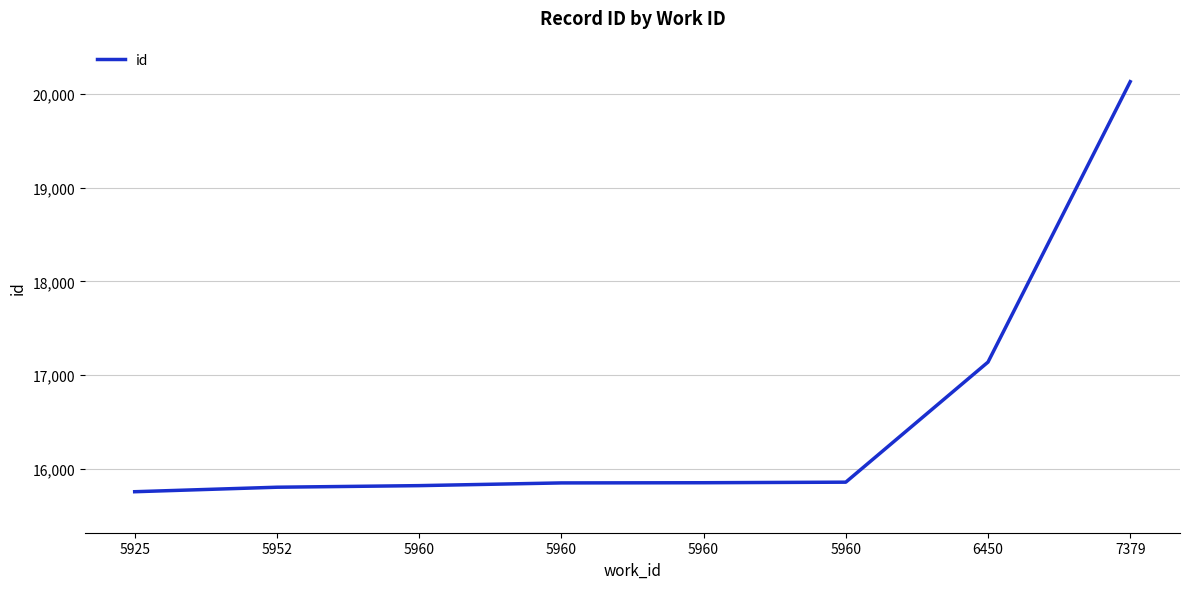

How many lines are shown in the chart?

1